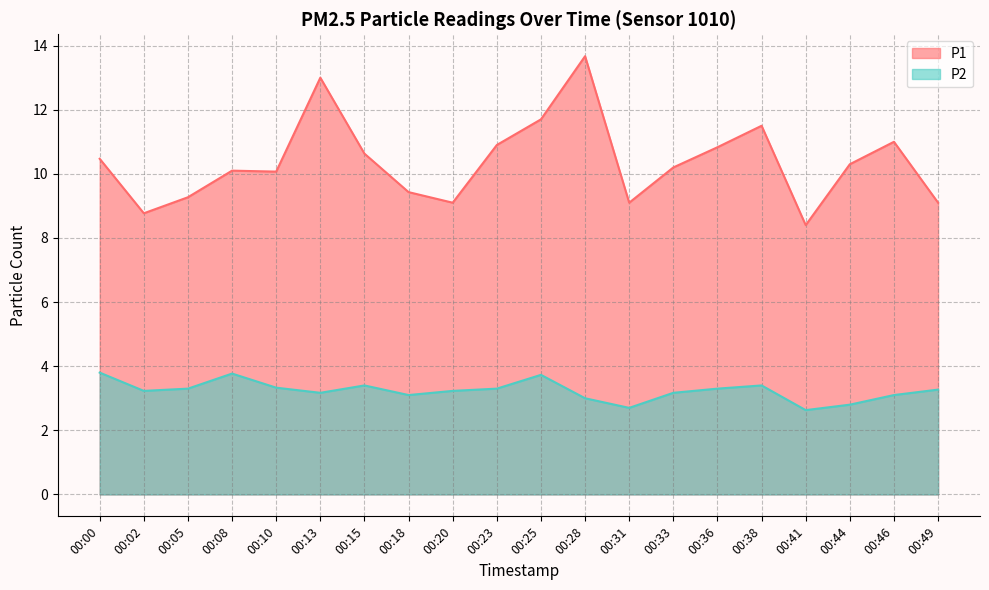

True or false: P1 has more than 0 interior local peaks.

True